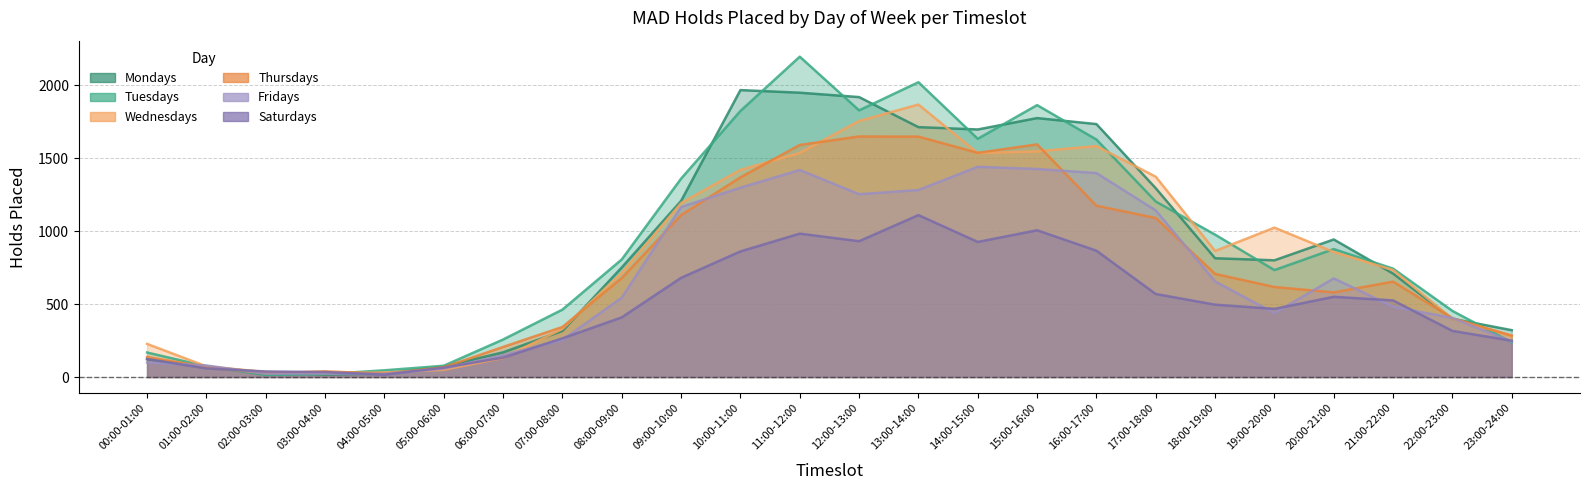

What is the total value across all series at 09:00-10:00?

6714